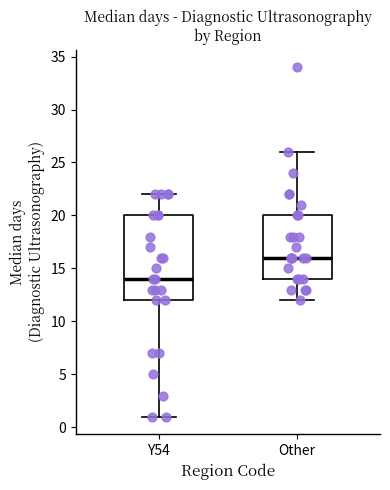

Reading left to right, transcribe this box plot: for each box, give where its median line is, the range the box spans, and where its two whiskers end, as read against the y-axis. The values are not printed on the chart, so give them approximately, as read against the axis.

Y54: median 14, box 12 to 20, whiskers 1 to 22
Other: median 16, box 14 to 20, whiskers 12 to 26